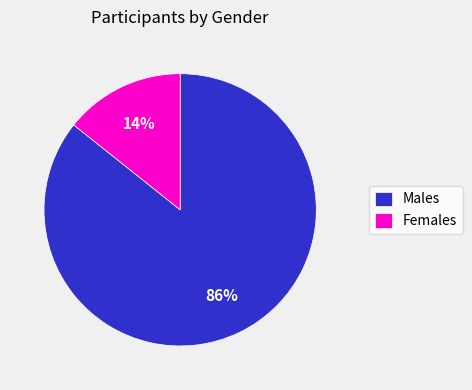

Do Females and Males together represent more than half of the pie?

Yes